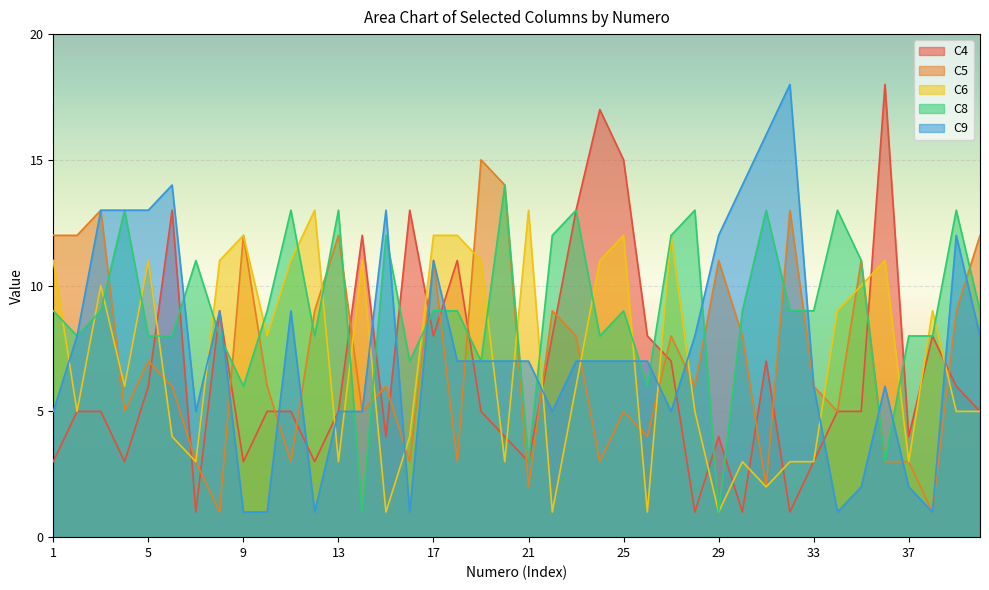

What is the sum of all C6 values?

287